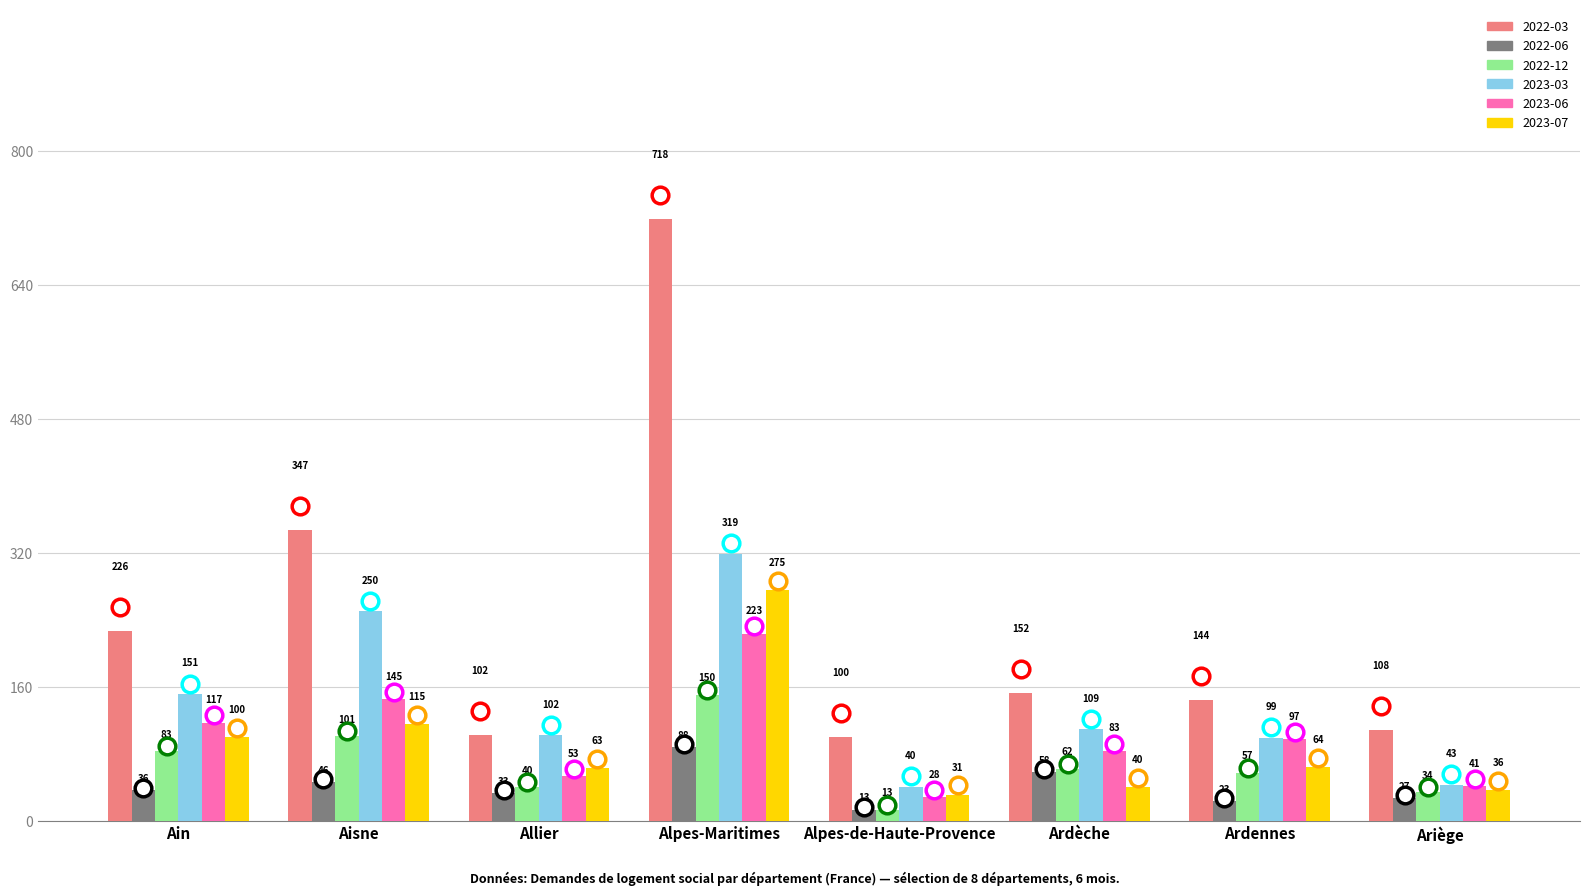

Does the chart contain stacked bars?

No